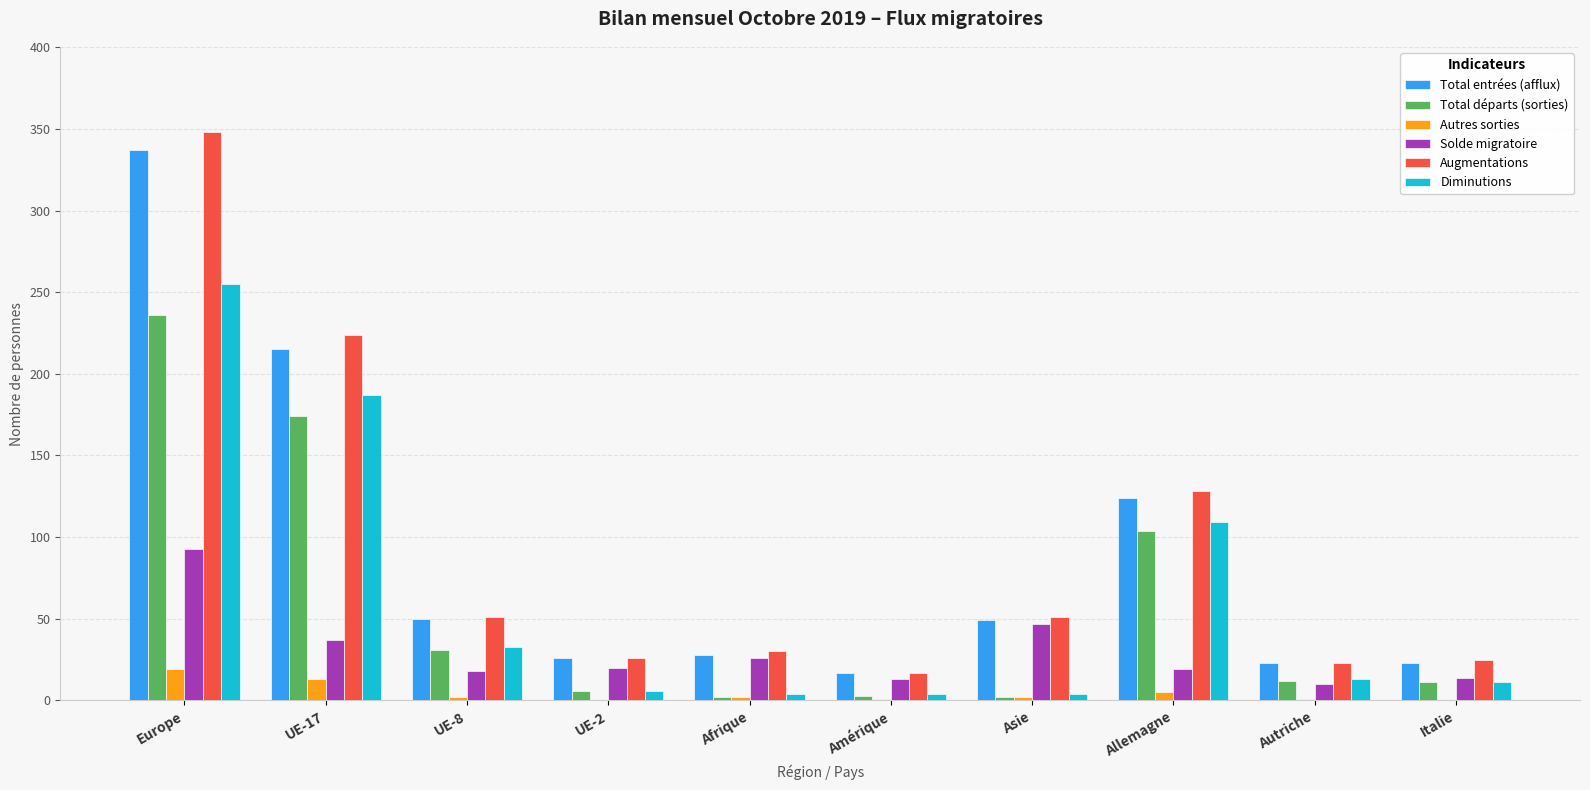

At which label does Total entrées (afflux) first exceed 49?

Europe